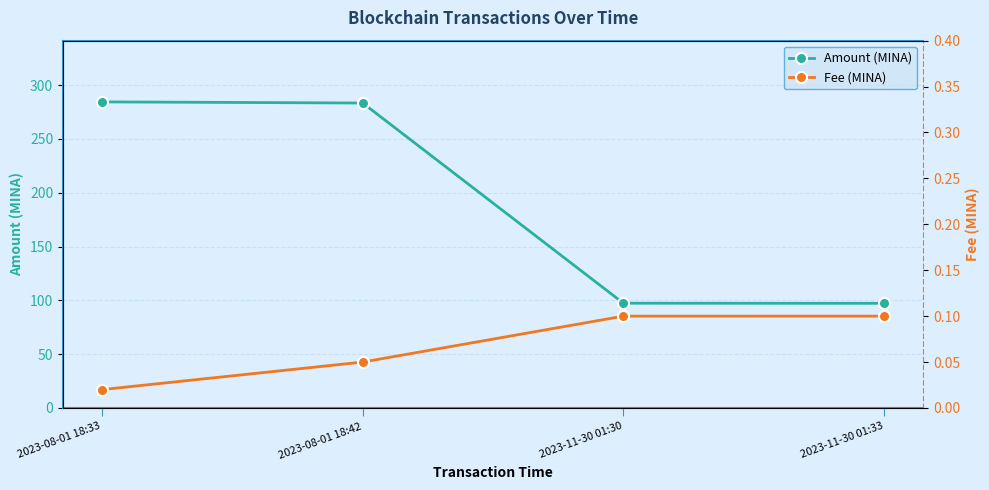

What are all the series names shown in the legend?

Amount (MINA), Fee (MINA)